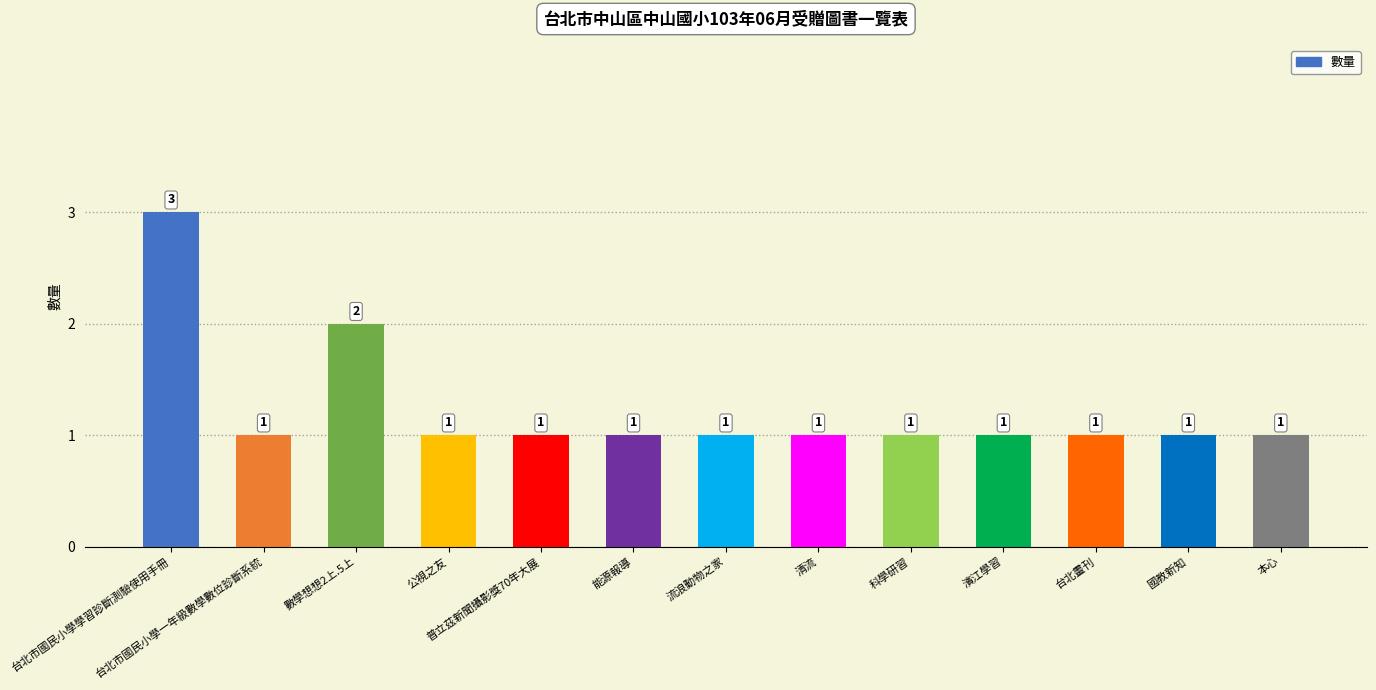

What value does the data have at 濱江學習?

1